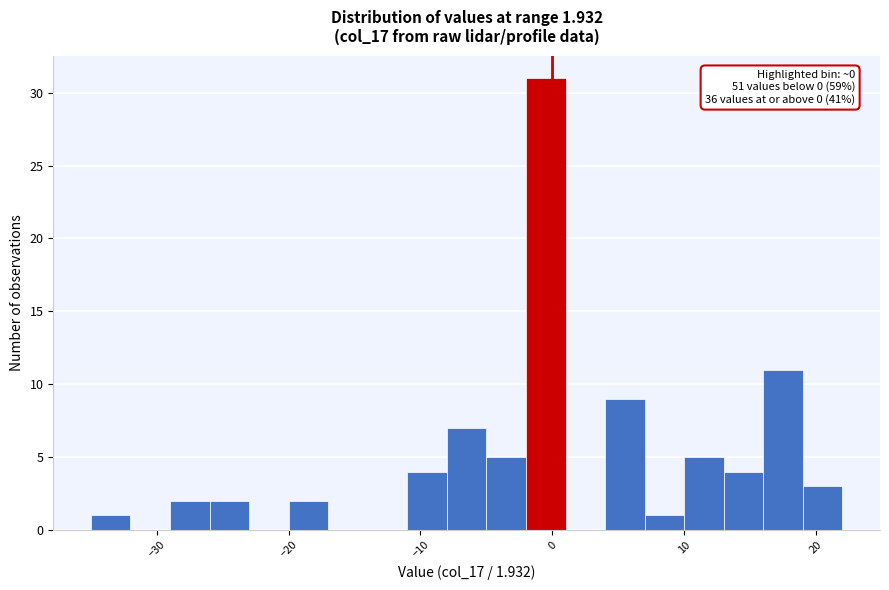

Around what value on the x-axis is the tallest bar? Give the approximate position of its centre, as read against the axis.

0